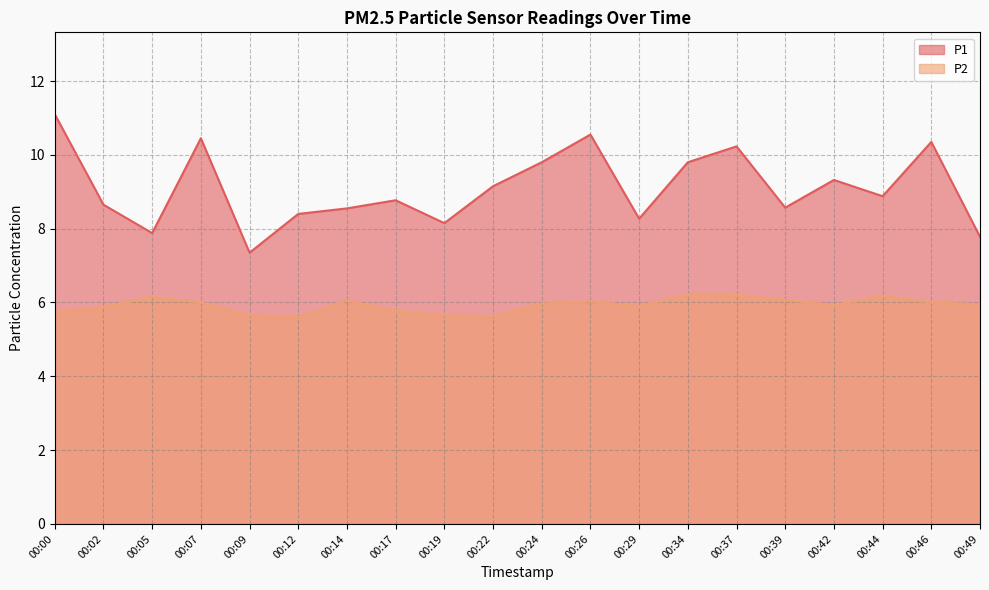

True or false: P1 has more than 0 points higher than both neighbors.

True